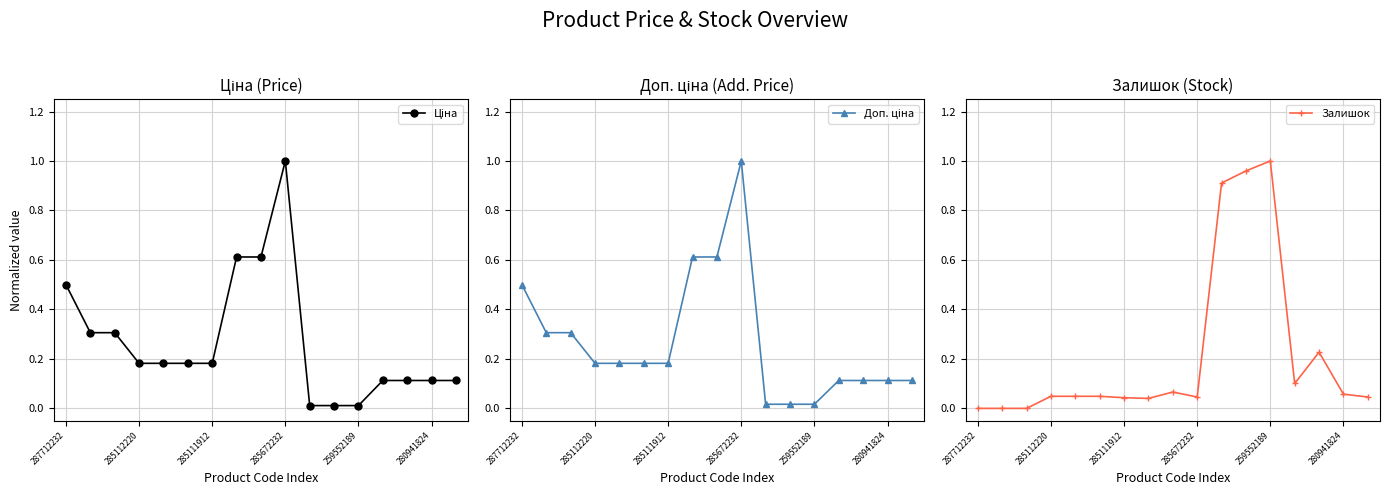

True or false: Залишок has more than 1 interior local peaks.

True